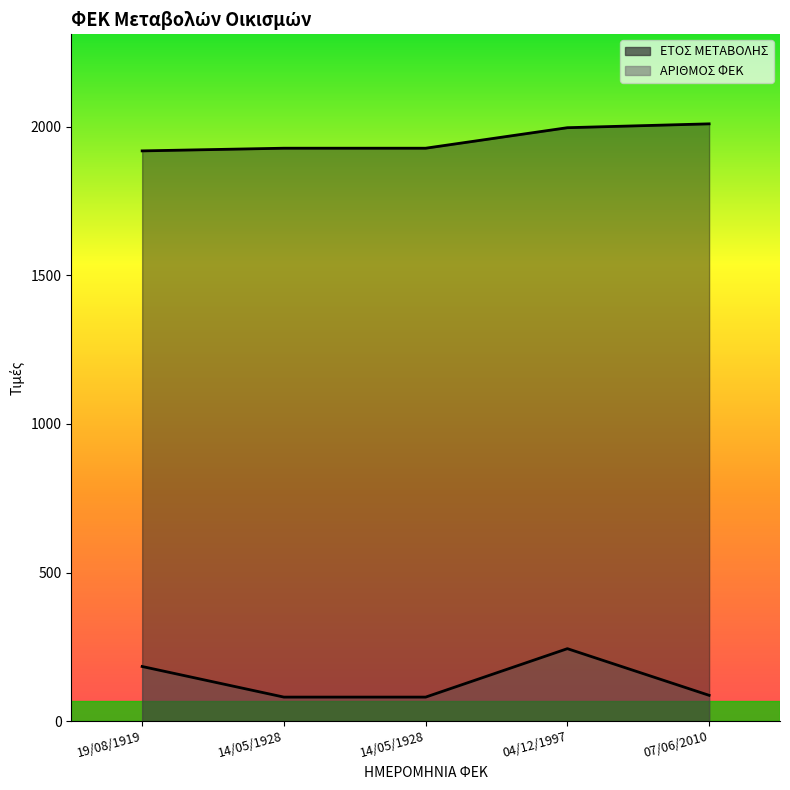

What is the minimum value for ΕΤΟΣ ΜΕΤΑΒΟΛΗΣ?

1919